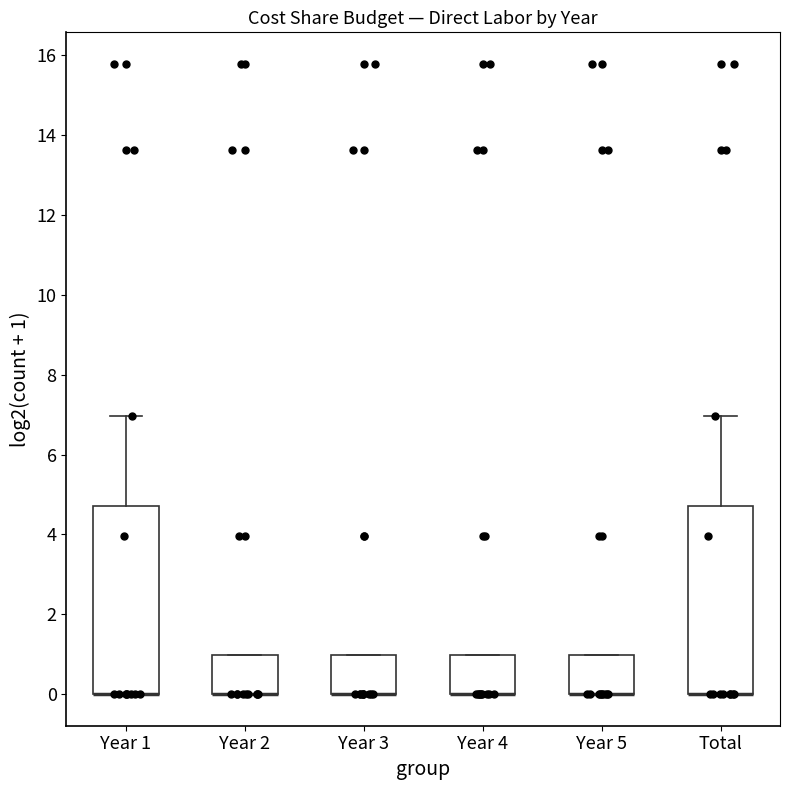

Where is the upper edge of the box for Total on the y-axis? The values are not printed on the chart, so give them approximately, as read against the axis.

4.8